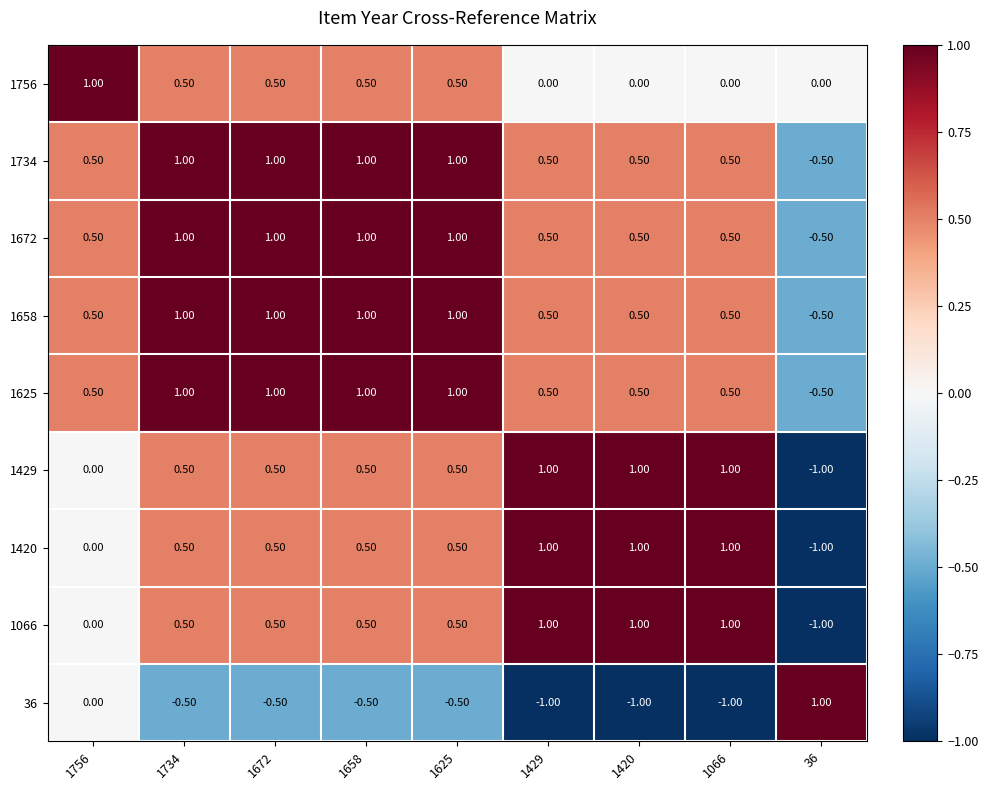

What is the maximum value shown in the chart?

1.0